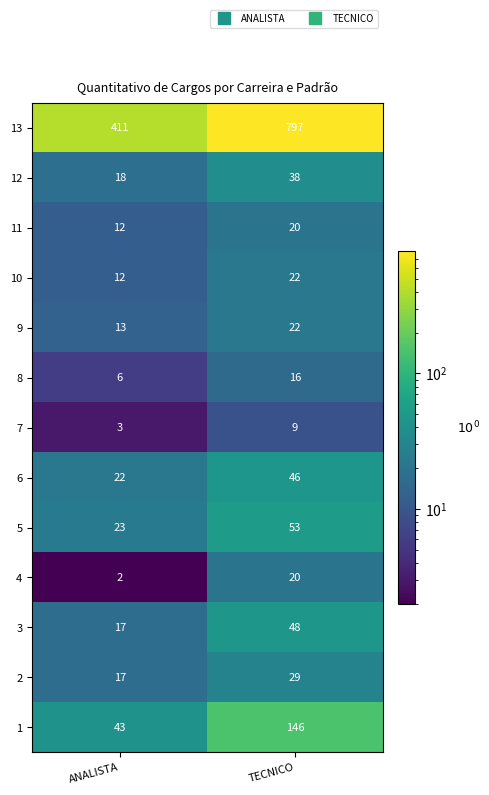

What is the sum of all 6 values?

68